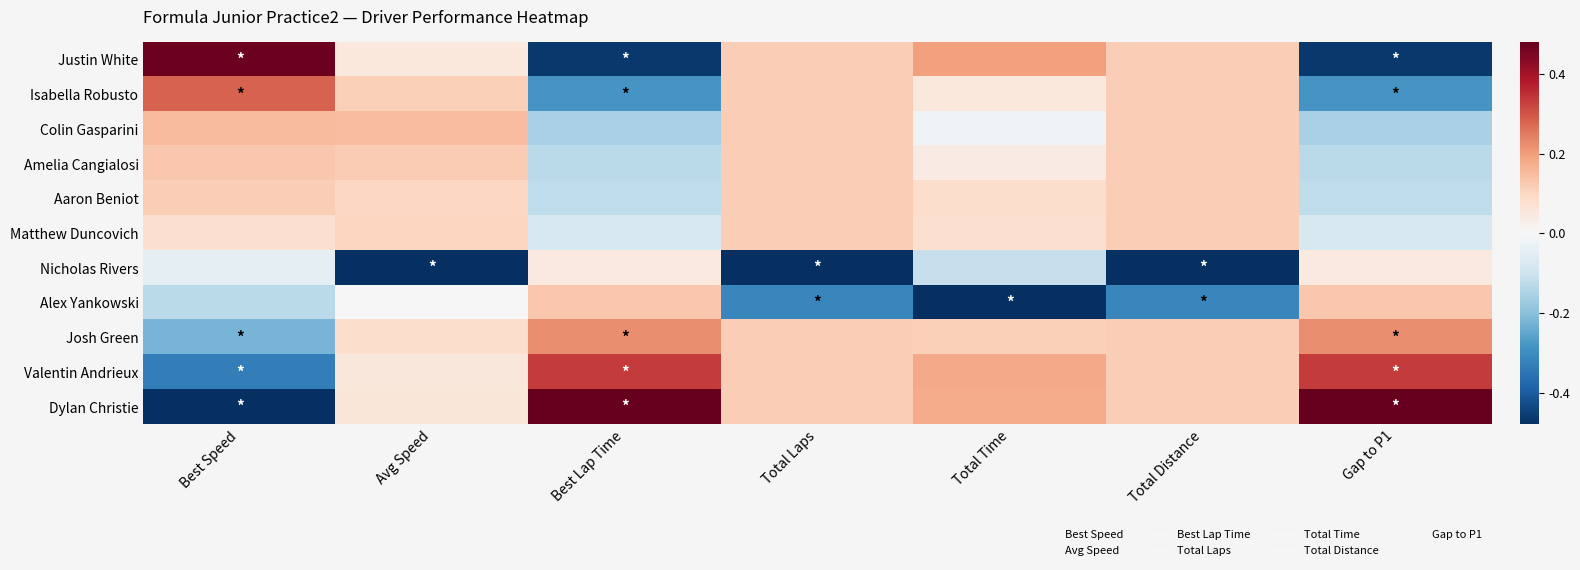

What is the difference between the highest and lowest values at Best Speed?

3.6